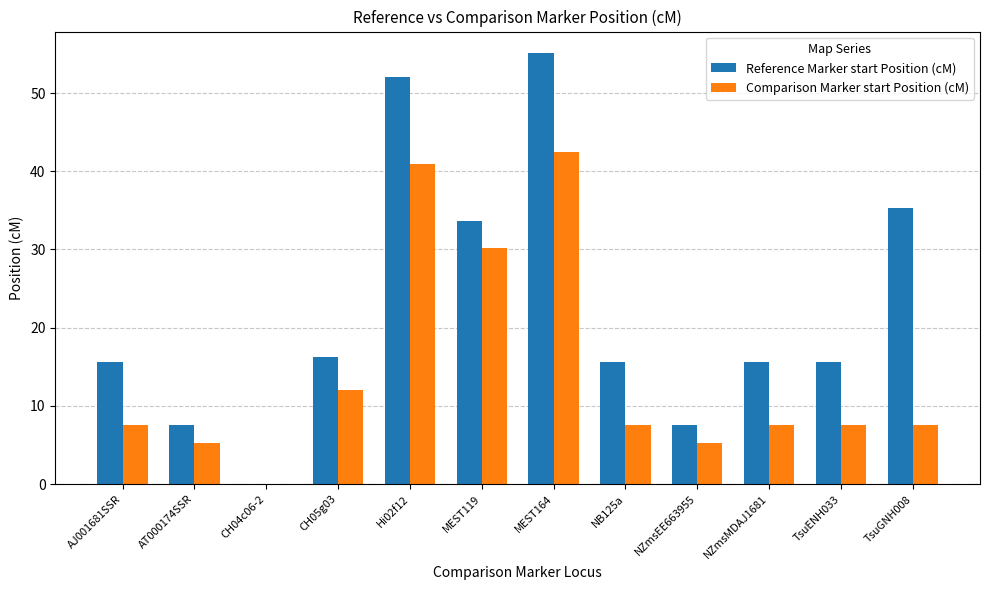

Reading right to left, list all the values displayed in this chart.

Reference Marker start Position (cM): TsuGNH008=35.3	TsuENH033=15.6	NZmsMDAJ1681=15.6	NZmsEE663955=7.5	NB125a=15.6	MEST164=55.1	MEST119=33.7	Hi02f12=52.0	CH05g03=16.3	CH04c06-2=0.0	AT000174SSR=7.5	AJ001681SSR=15.6
Comparison Marker start Position (cM): TsuGNH008=7.5	TsuENH033=7.5	NZmsMDAJ1681=7.5	NZmsEE663955=5.3	NB125a=7.5	MEST164=42.5	MEST119=30.2	Hi02f12=40.9	CH05g03=12.0	CH04c06-2=0.0	AT000174SSR=5.3	AJ001681SSR=7.5